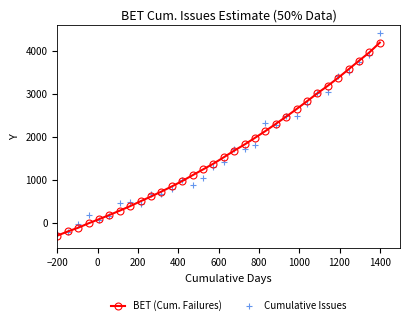

Is the value of Cumulative Issues at 20 greater than the value of BET (Cum. Failures) at −200?

Yes